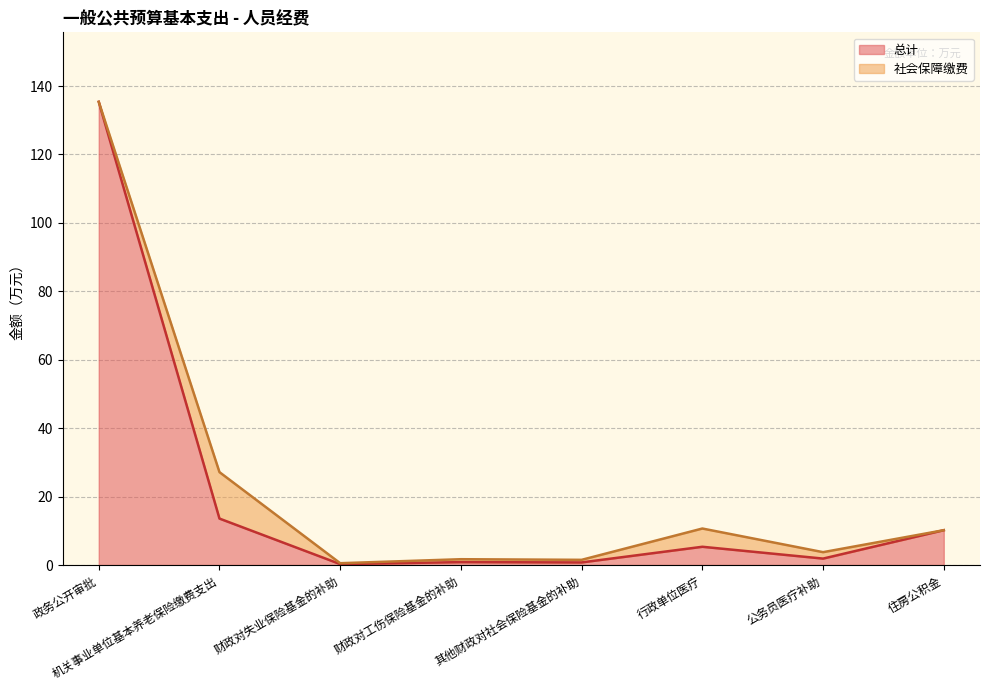

How many points are lower than both their immediate neighbors (excluding endpoints)?

3